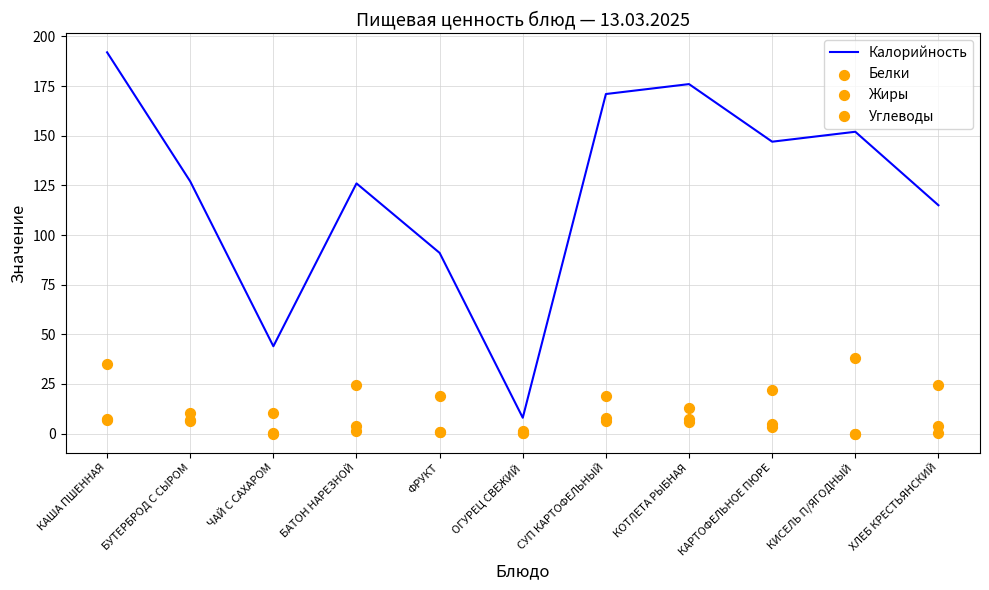

Which series has the largest Y range (max minus min)?

Калорийность